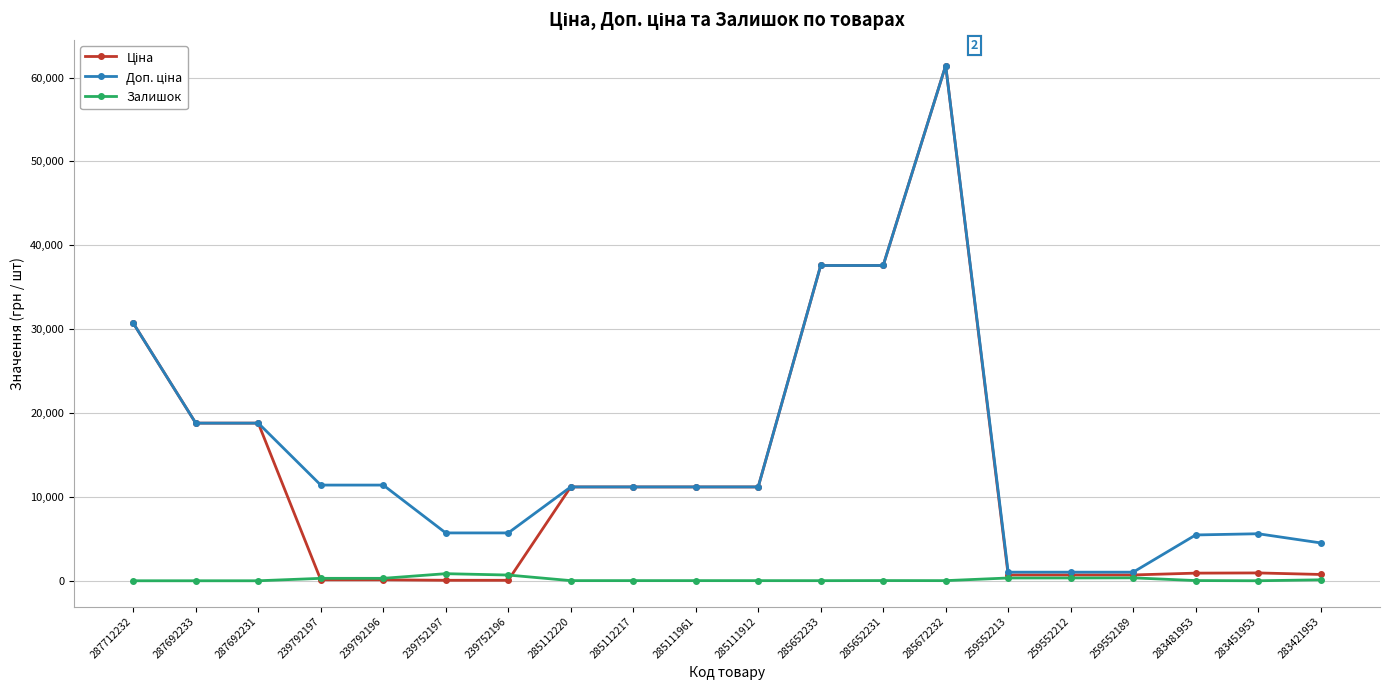

Is it true that Залишок equals 331.0 at 259552213?

True